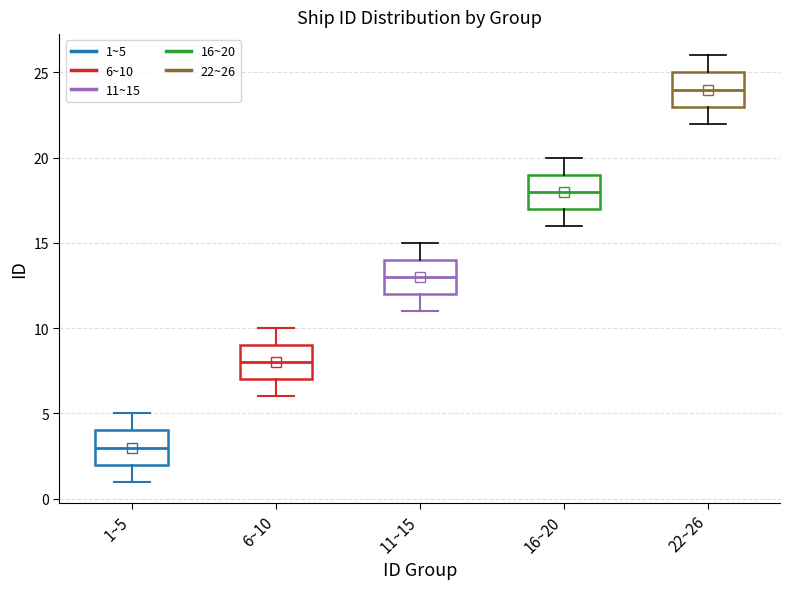

Reading left to right, transcribe this box plot: for each box, give where its median line is, the range the box spans, and where its two whiskers end, as read against the y-axis. The values are not printed on the chart, so give them approximately, as read against the axis.

1~5: median 3, box 2 to 4, whiskers 1 to 5
6~10: median 8, box 7 to 9, whiskers 6 to 10
11~15: median 13, box 12 to 14, whiskers 11 to 15
16~20: median 18, box 17 to 19, whiskers 16 to 20
22~26: median 24, box 23 to 25, whiskers 22 to 26